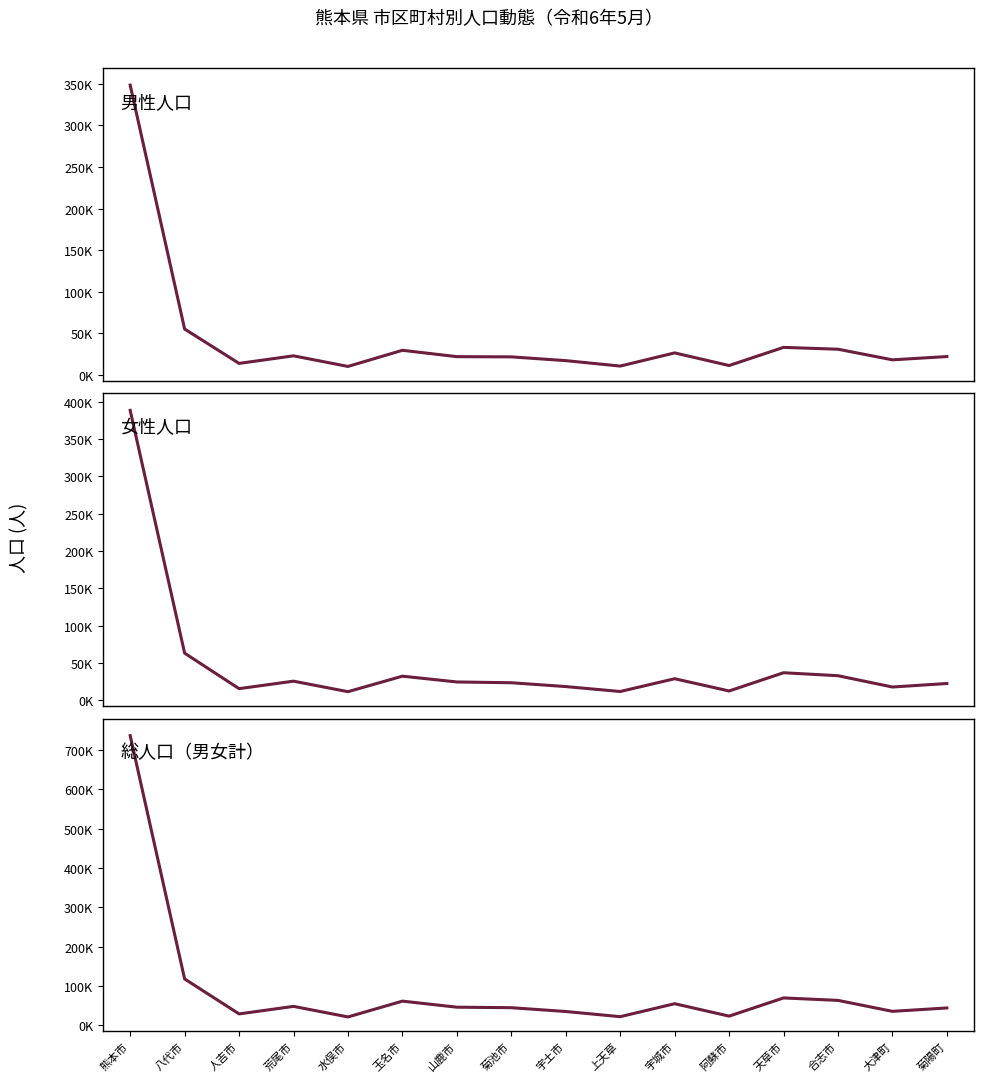

Where does the 先月人口 series first go above 46418?

熊本市